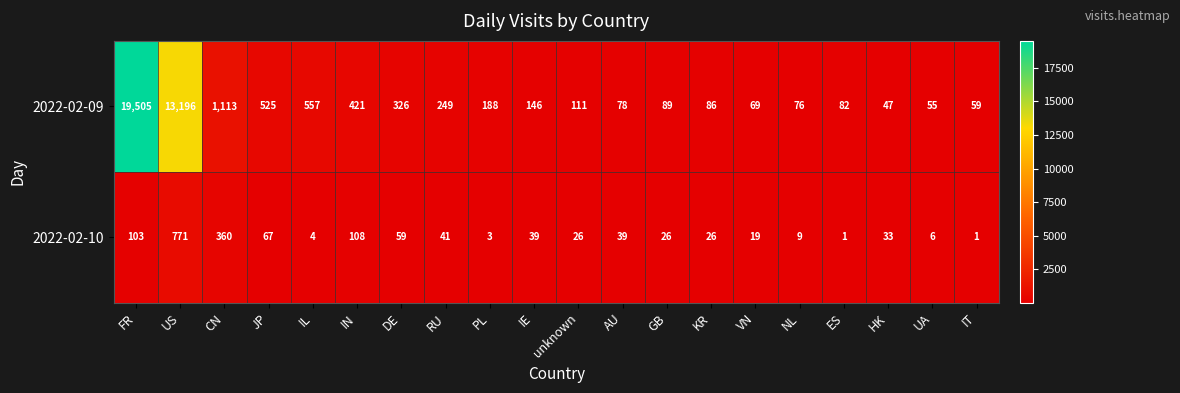

At which label does 2022-02-09 reach its minimum?

HK